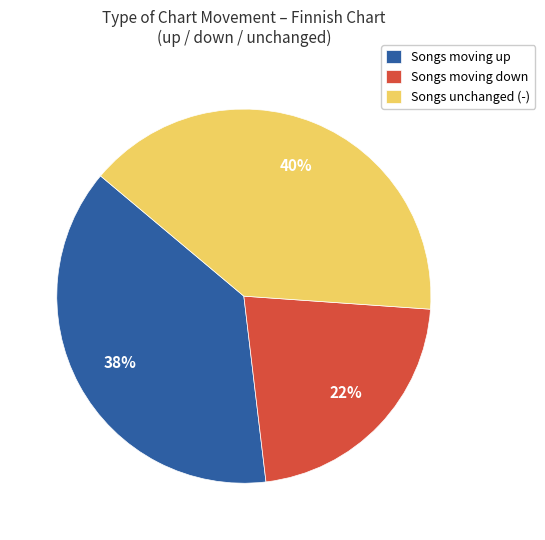

To the nearest percent, what is the average slice percentage?

33%